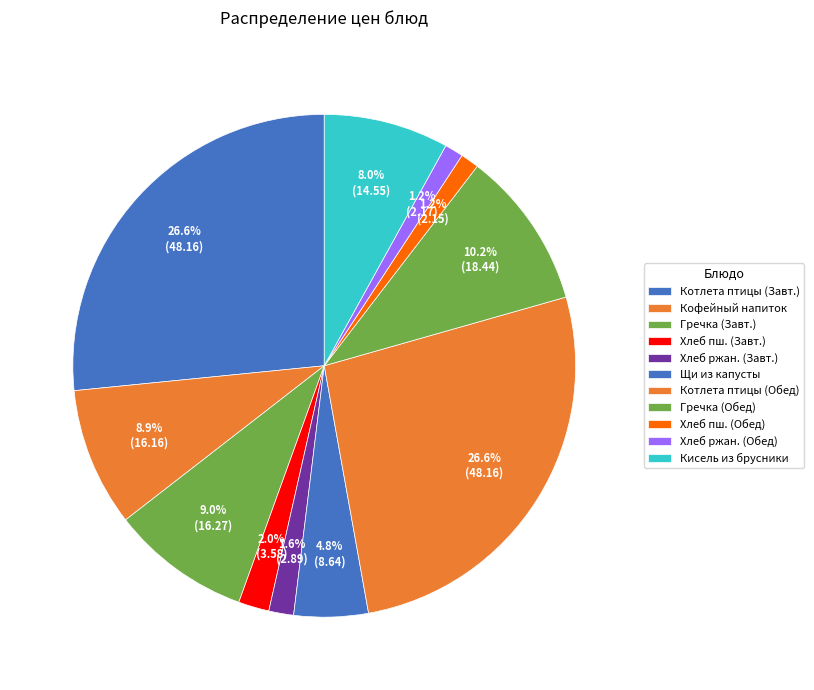

To the nearest percent, what percentage of the pie is Кисель из брусники?

8%